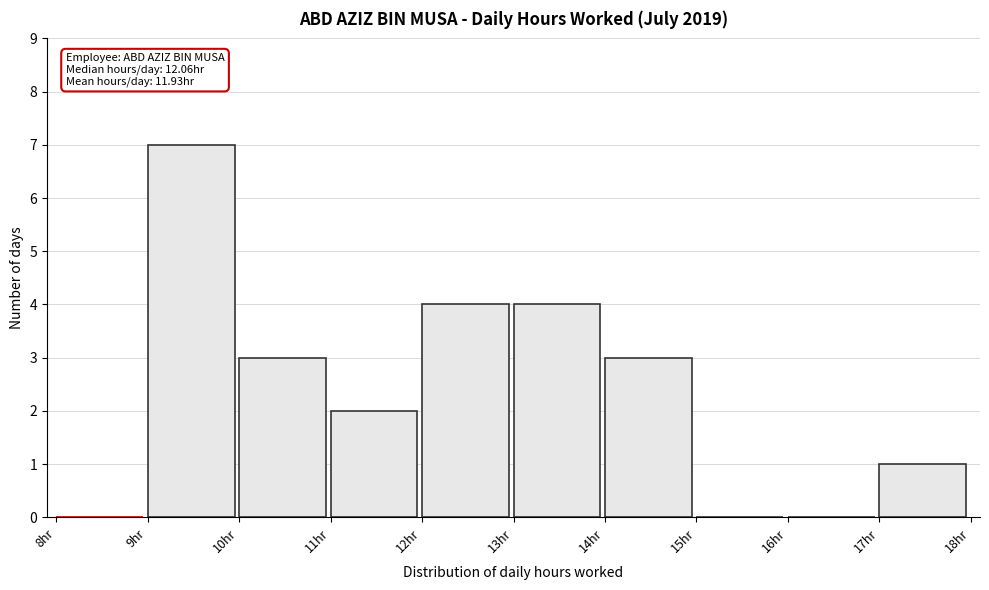

Over which range of the x-axis is the bar tallest?

9 to 10